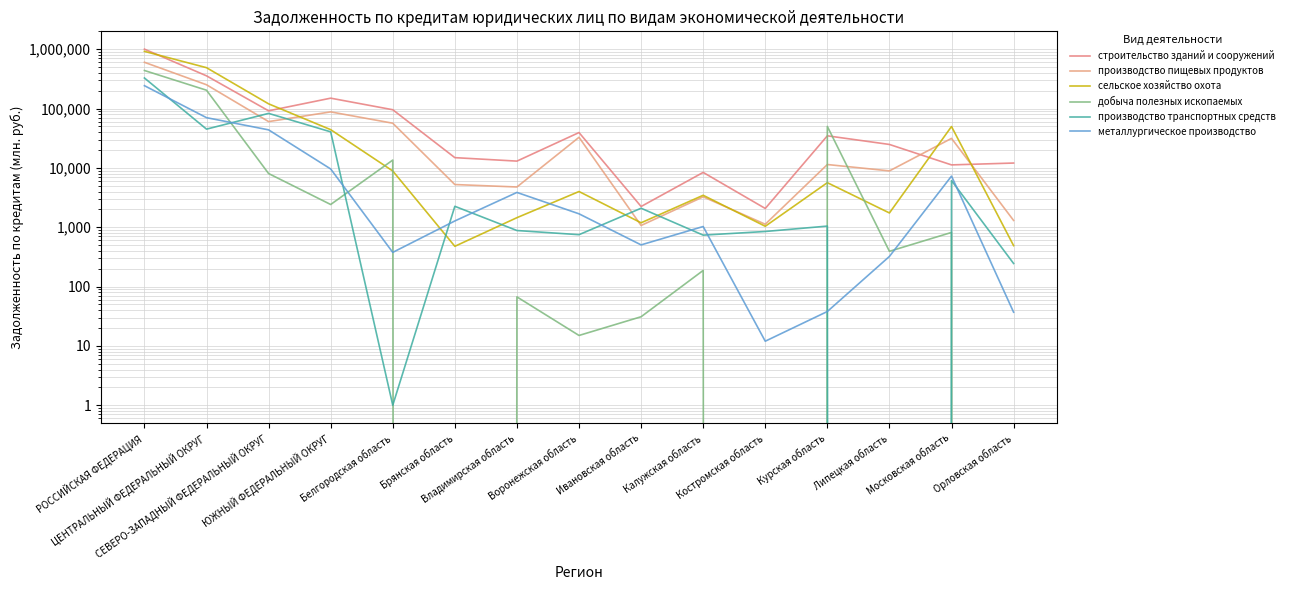

The value of производство транспортных средств at Владимирская область is 256. True or false?

False